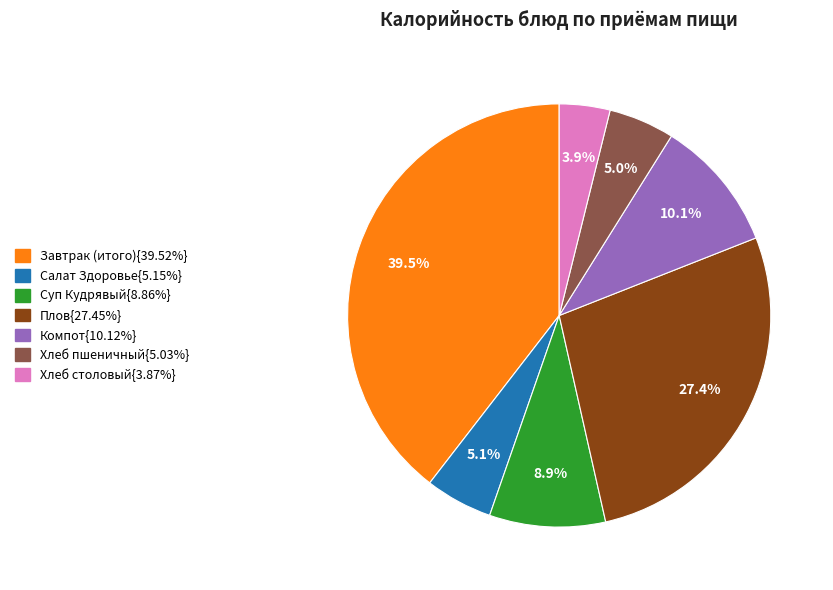

Is there a majority slice in this chart?

No